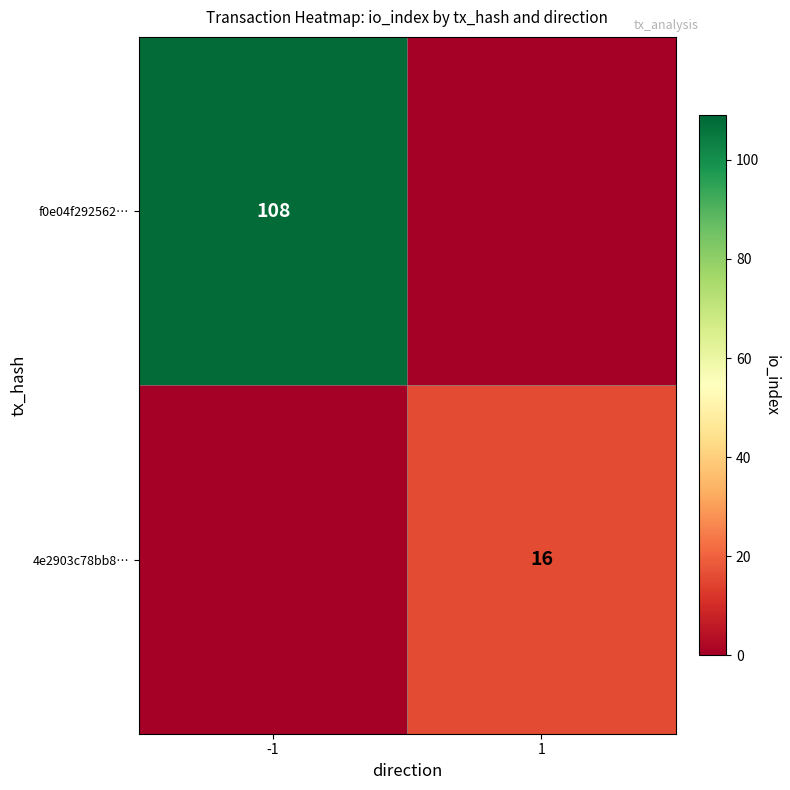

The 4e2903c78bb8… series shows 16 at 1. True or false?

True